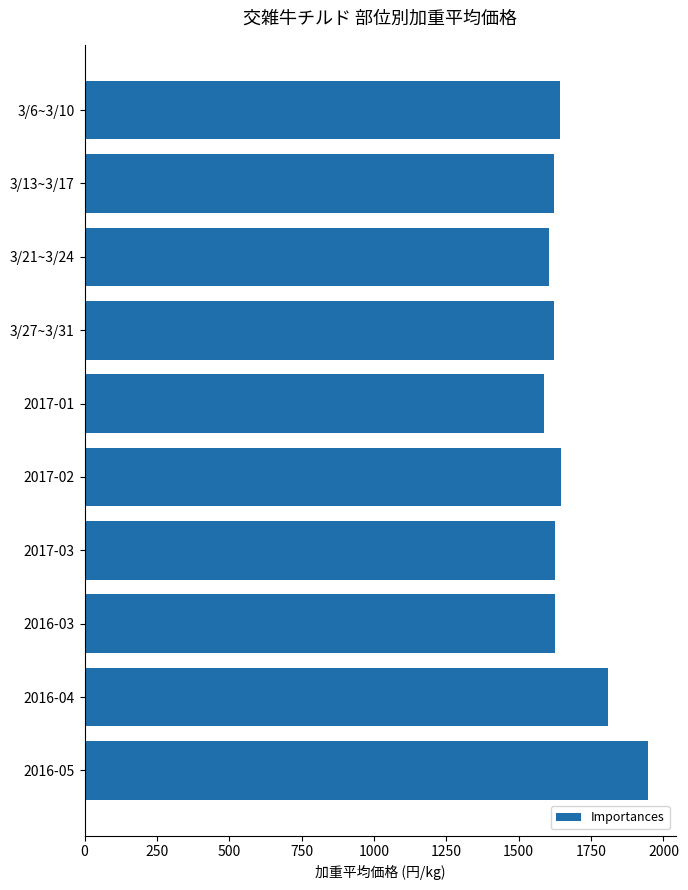

At which label is the value closest to 1767?

2016-04